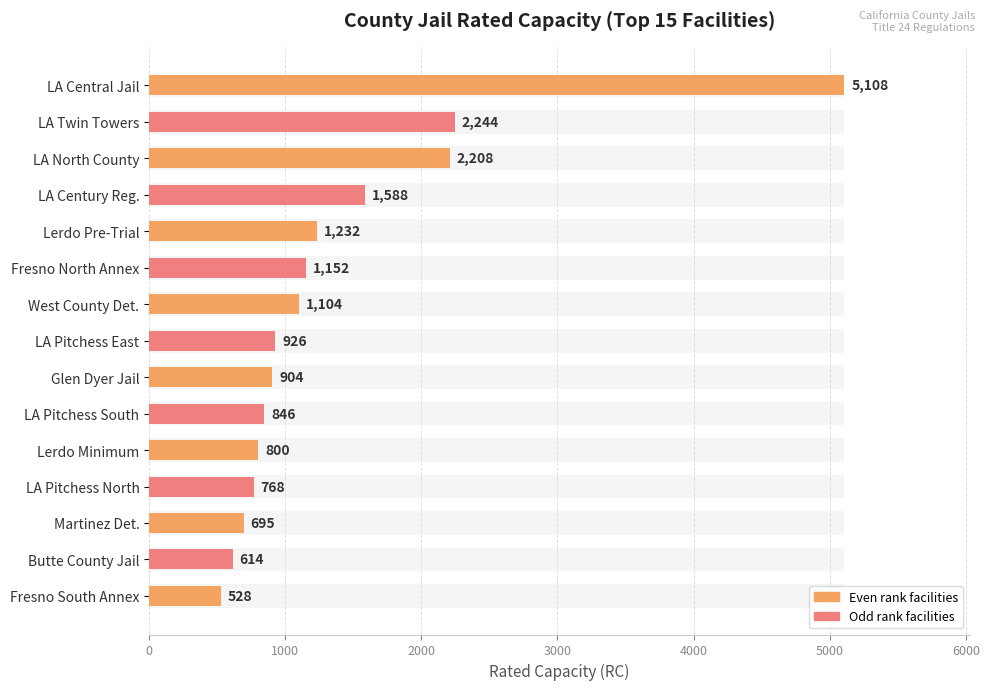

Which has a higher value, West County Det. or Martinez Det.?

West County Det.